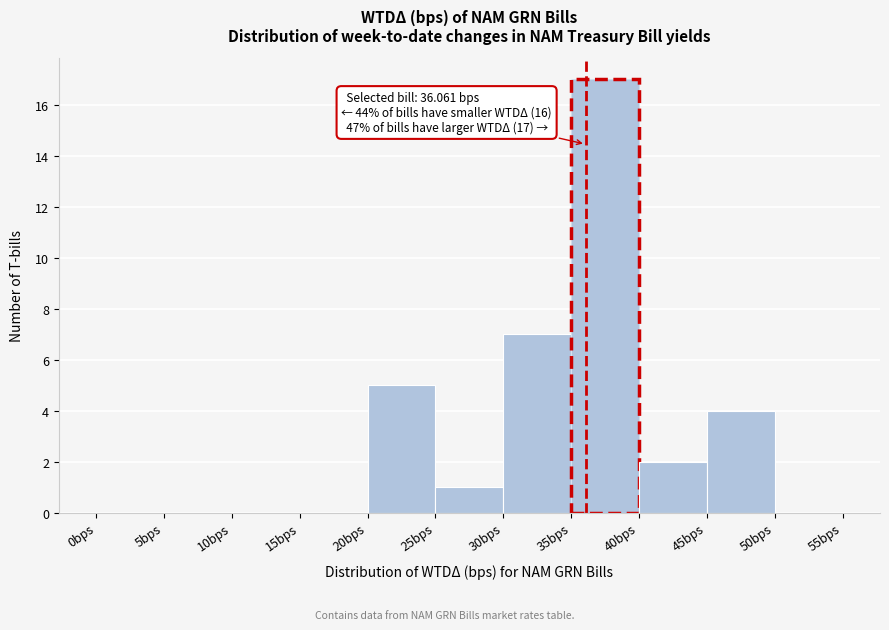

Which range on the x-axis has the tallest bar?

35 to 40